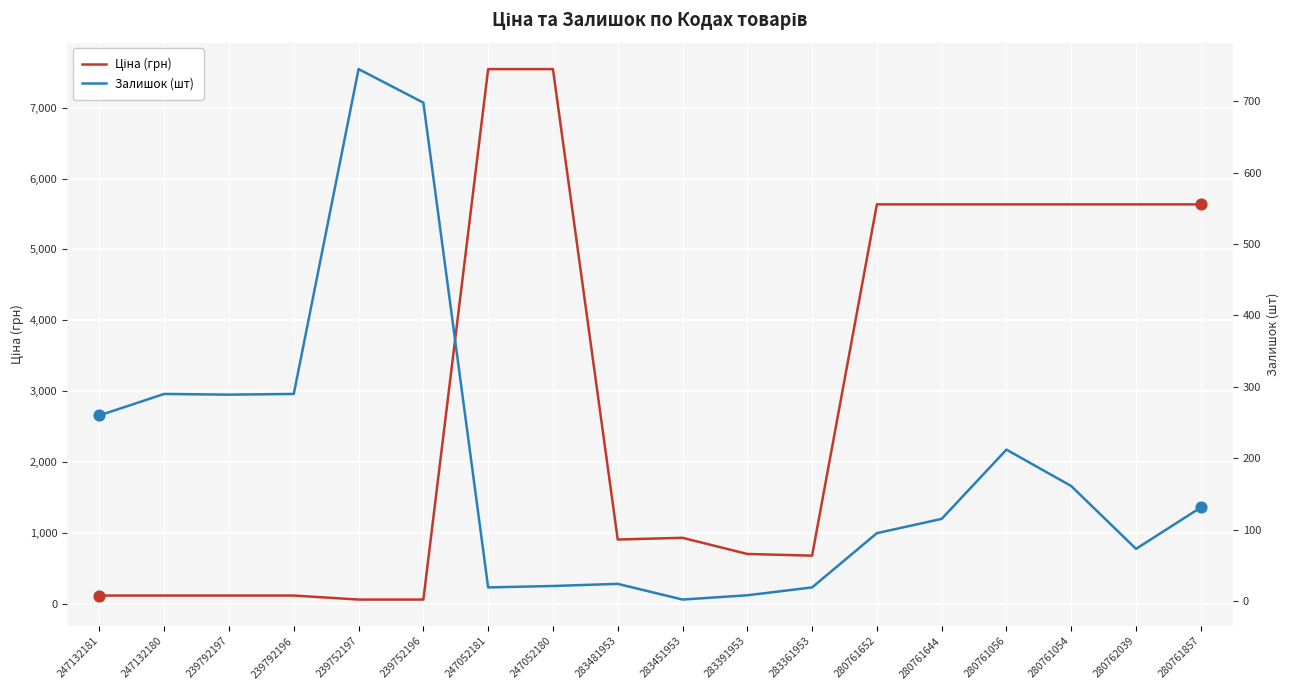

What are all the series names shown in the legend?

Ціна (грн), Залишок (шт)